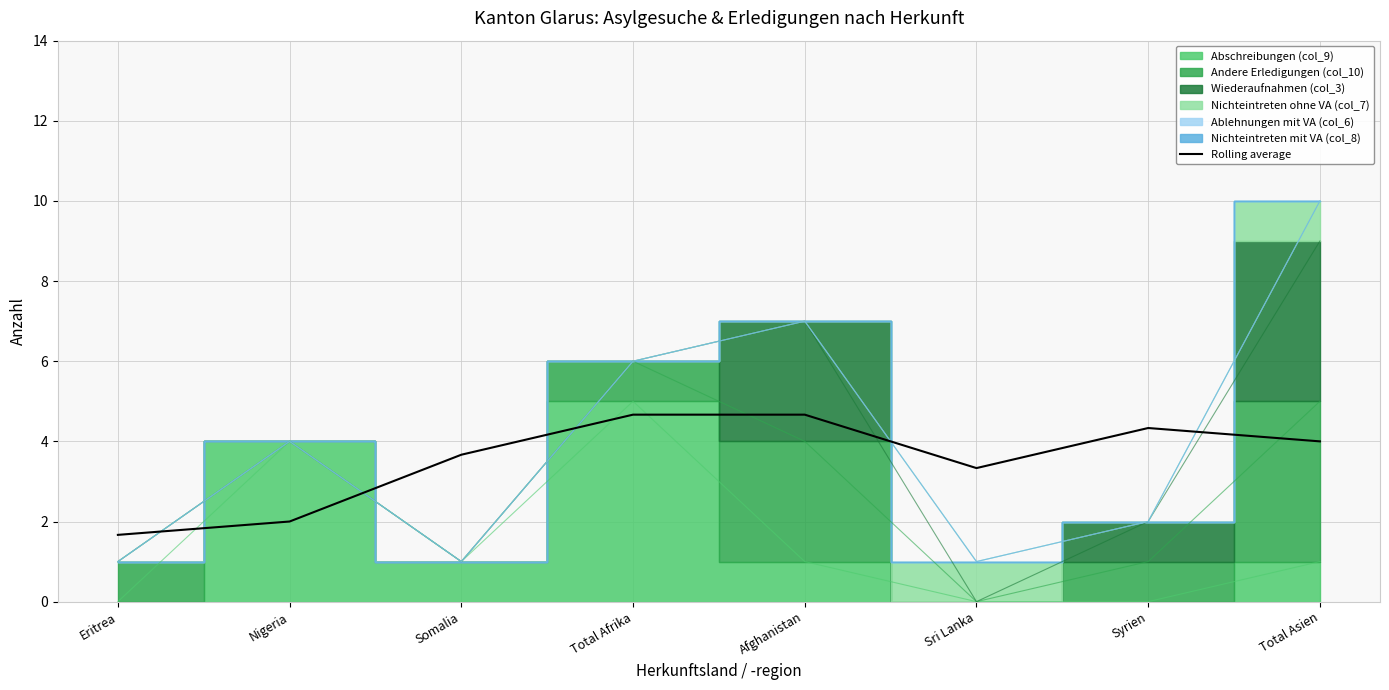

Reading right to left, list all the values displayed in this chart.

4.0	4.3	3.3	4.7	4.7	3.7	2.0	1.7